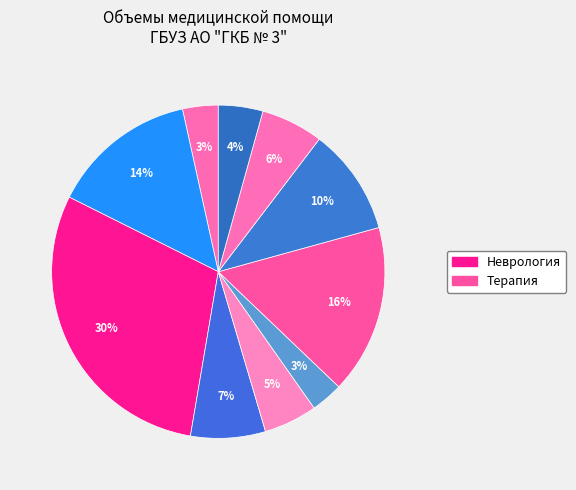

Rank the categories by value from highest to lowest.

Неврология, Терапия, Гастроэнтерология, Урология, Кардиология, Офтальмология, Онкология, Оториноларингология, Акушерство и гинекология, Хирургия